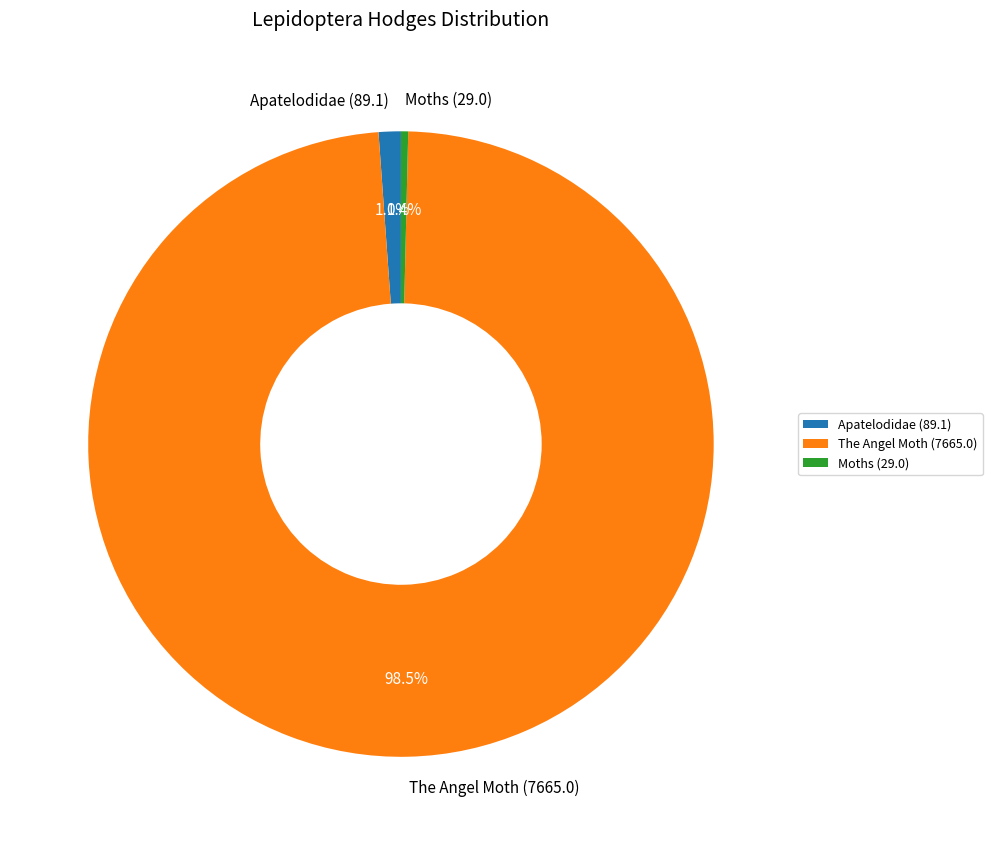

How many segments does this pie chart have?

3